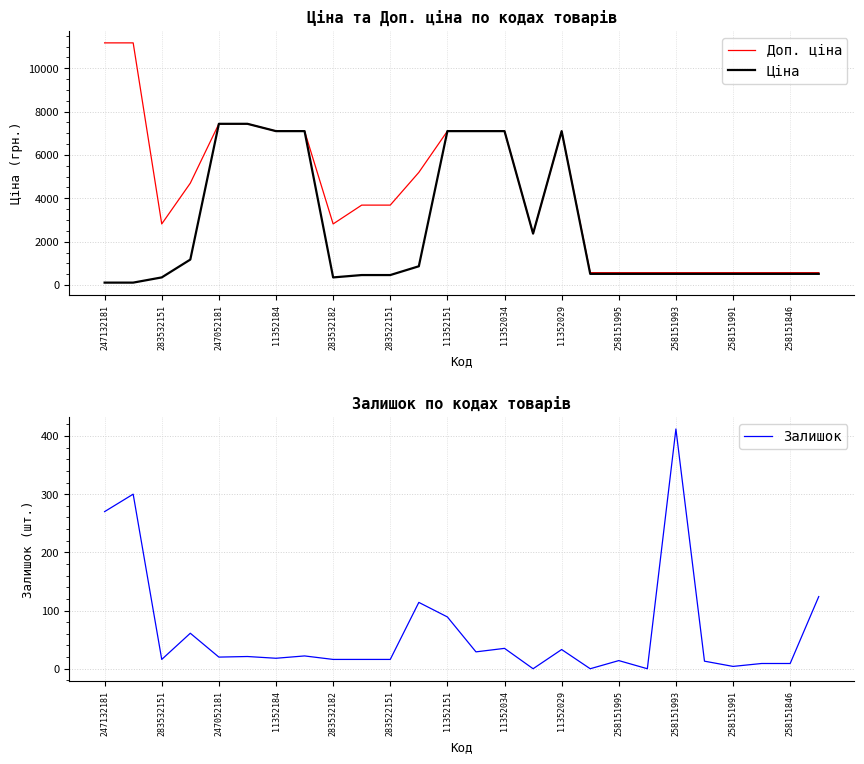

Reading left to right, list all the values displayed in this chart.

Доп. ціна: 11169.0	11169.0	2818.0	4698.8	7436.2	7436.2	7098.8	7098.8	2818.0	3686.5	3686.5	5195.4	7098.8	7098.8	7098.8	2372.0	7098.8	571.0	571.0	571.0	571.0	571.0	571.0	571.0	571.0	571.0
Ціна: 111.7	111.7	352.2	1174.7	7436.2	7436.2	7098.8	7098.8	352.2	460.8	460.8	865.9	7098.8	7098.8	7098.8	2372.4	7098.8	515.8	515.8	515.8	515.8	515.8	515.8	515.8	515.8	515.8
Залишок: 270.0	300.0	16.0	61.0	20.0	21.0	18.0	22.0	16.0	16.0	16.0	114.0	89.0	29.0	35.0	0.0	33.0	0.0	14.0	0.0	412.0	13.0	4.0	9.0	9.0	124.0